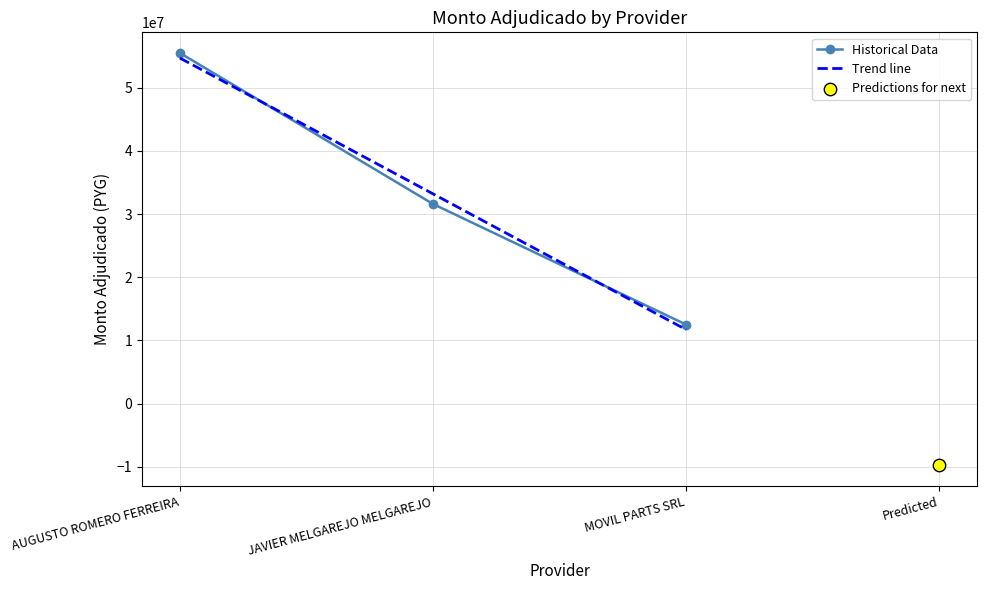

Which series contains the highest Y value?

Historical Data